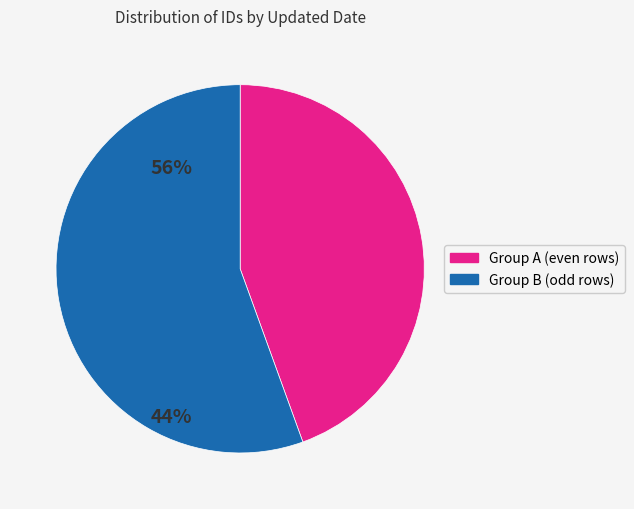

How many segments does this pie chart have?

2